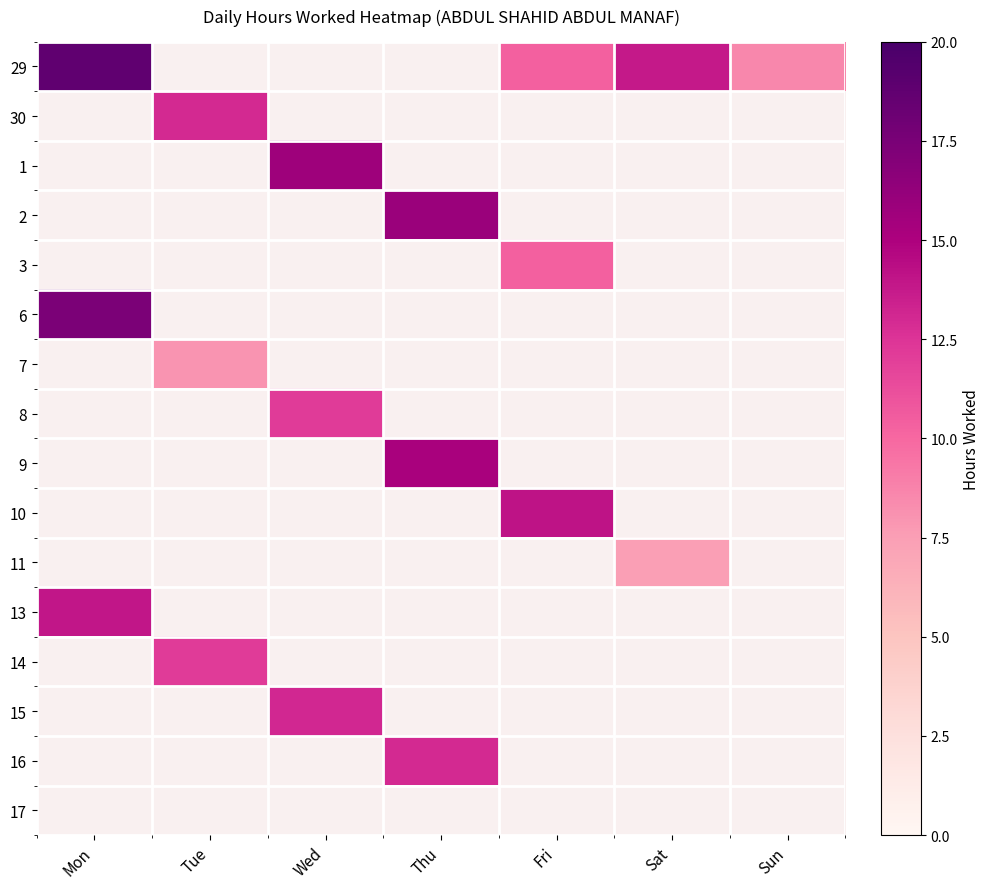

What is the maximum value shown in the chart?

18.8